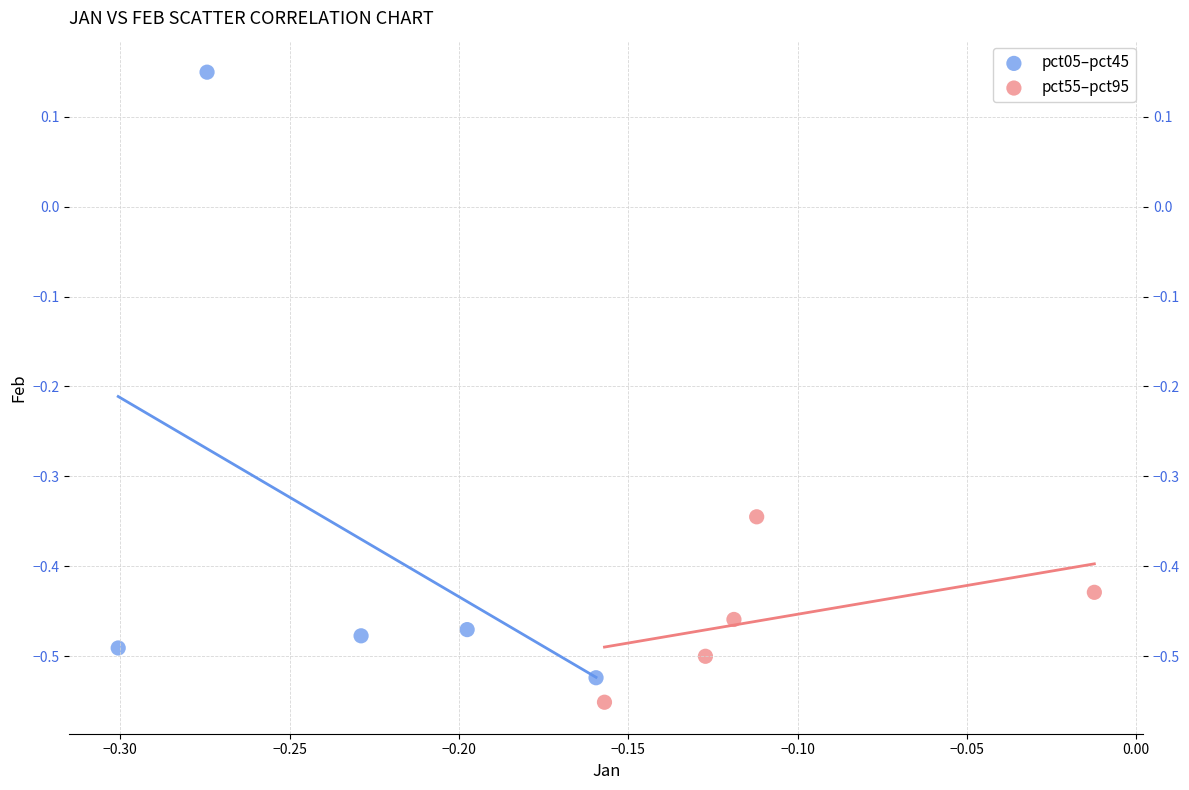

Which series reaches the minimum Y coordinate?

pct55–pct95